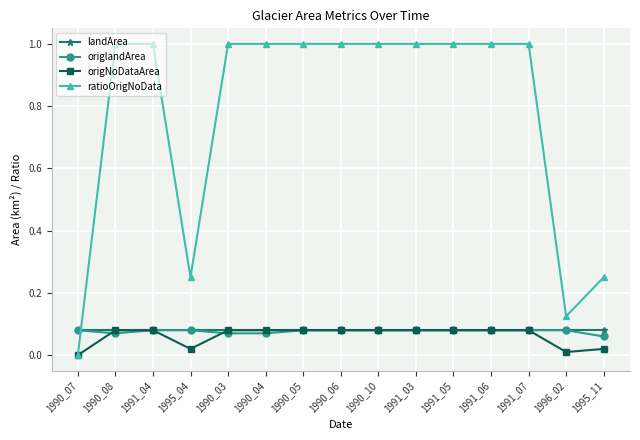

What is the spread (max minus min) of values at 1991_03?

0.9